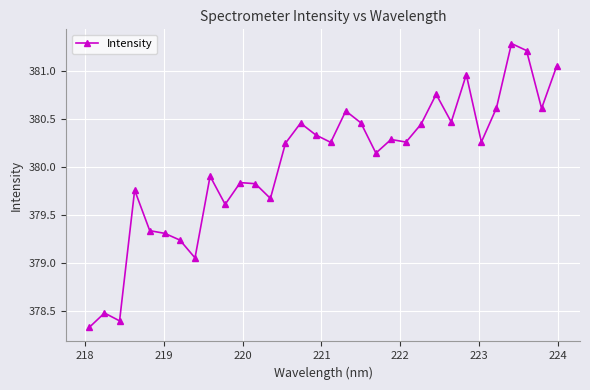

What is the maximum value shown in the chart?

381.3